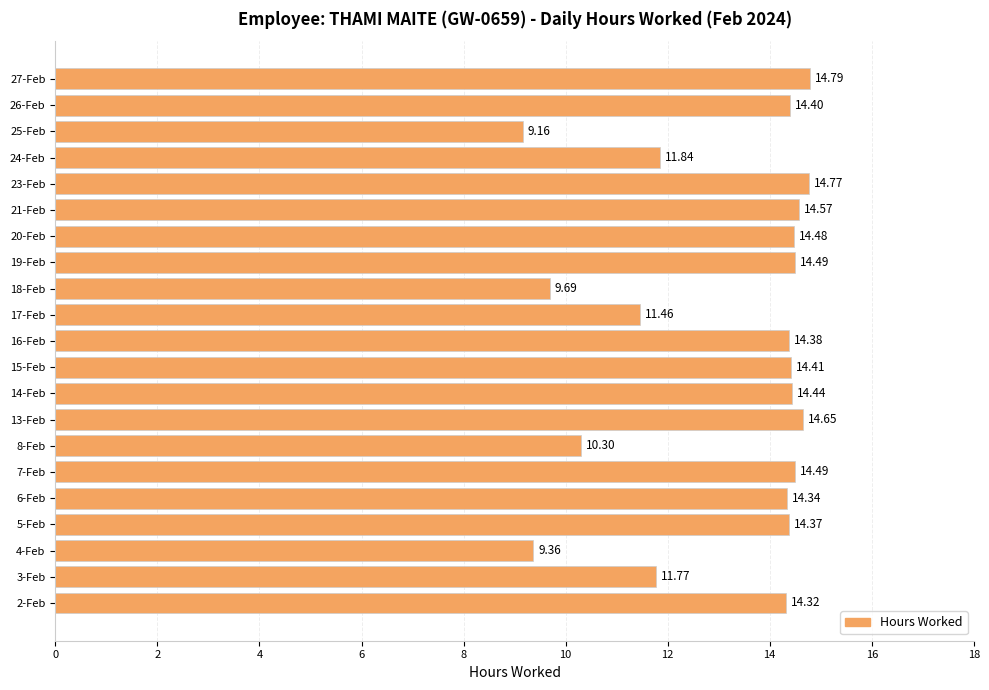

What is the sum of all values?

276.5